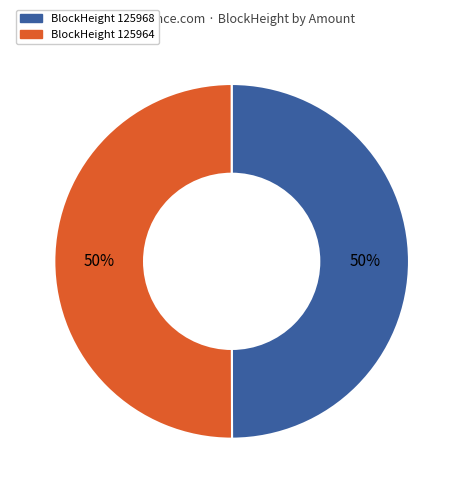

To the nearest percent, what is the average slice percentage?

50%